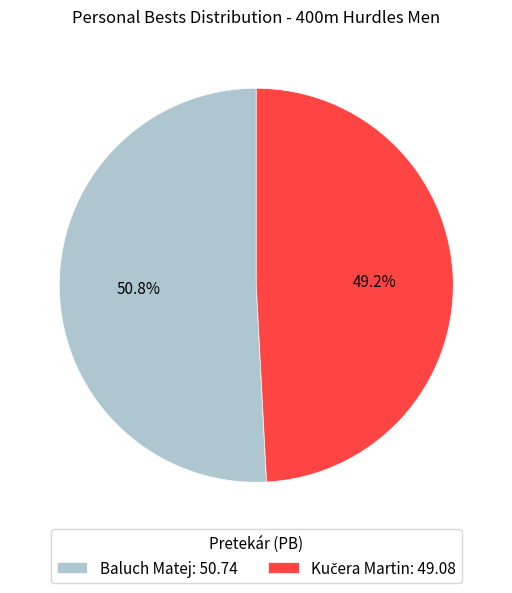

What is the largest slice in the pie chart?

Baluch Matej